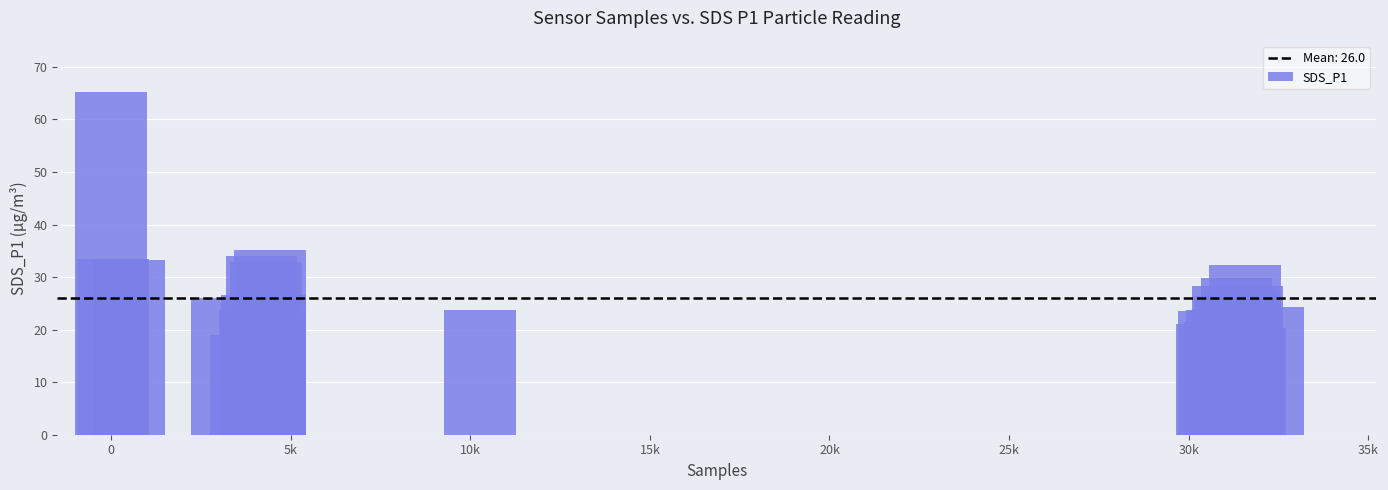

What is the minimum value shown in the chart?

18.9